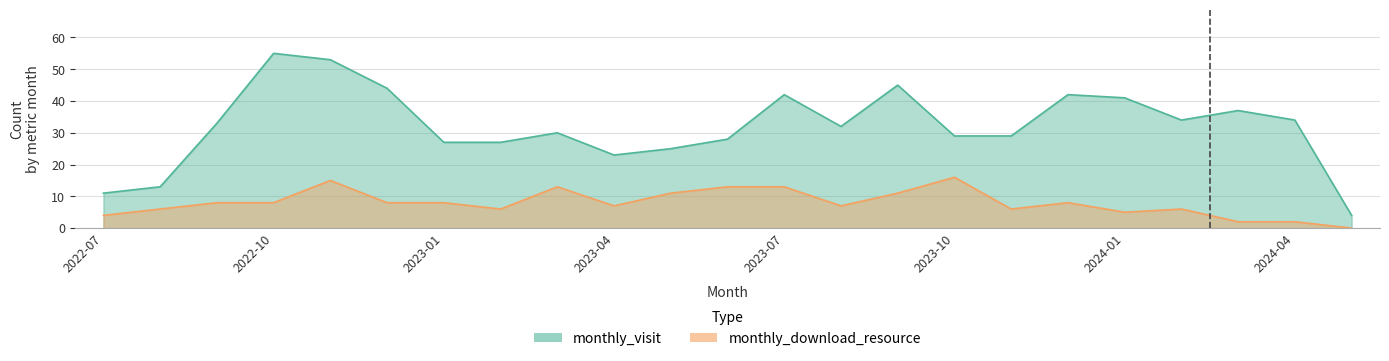

What is the greatest value displayed?

55